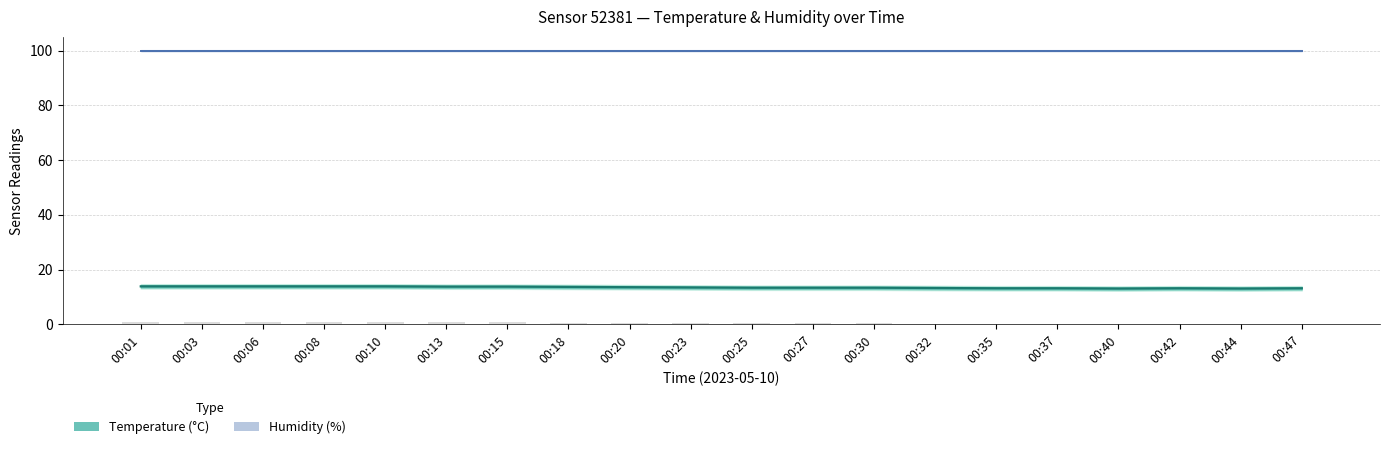

What is the difference between the maximum and minimum values in the Temperature series?

0.8